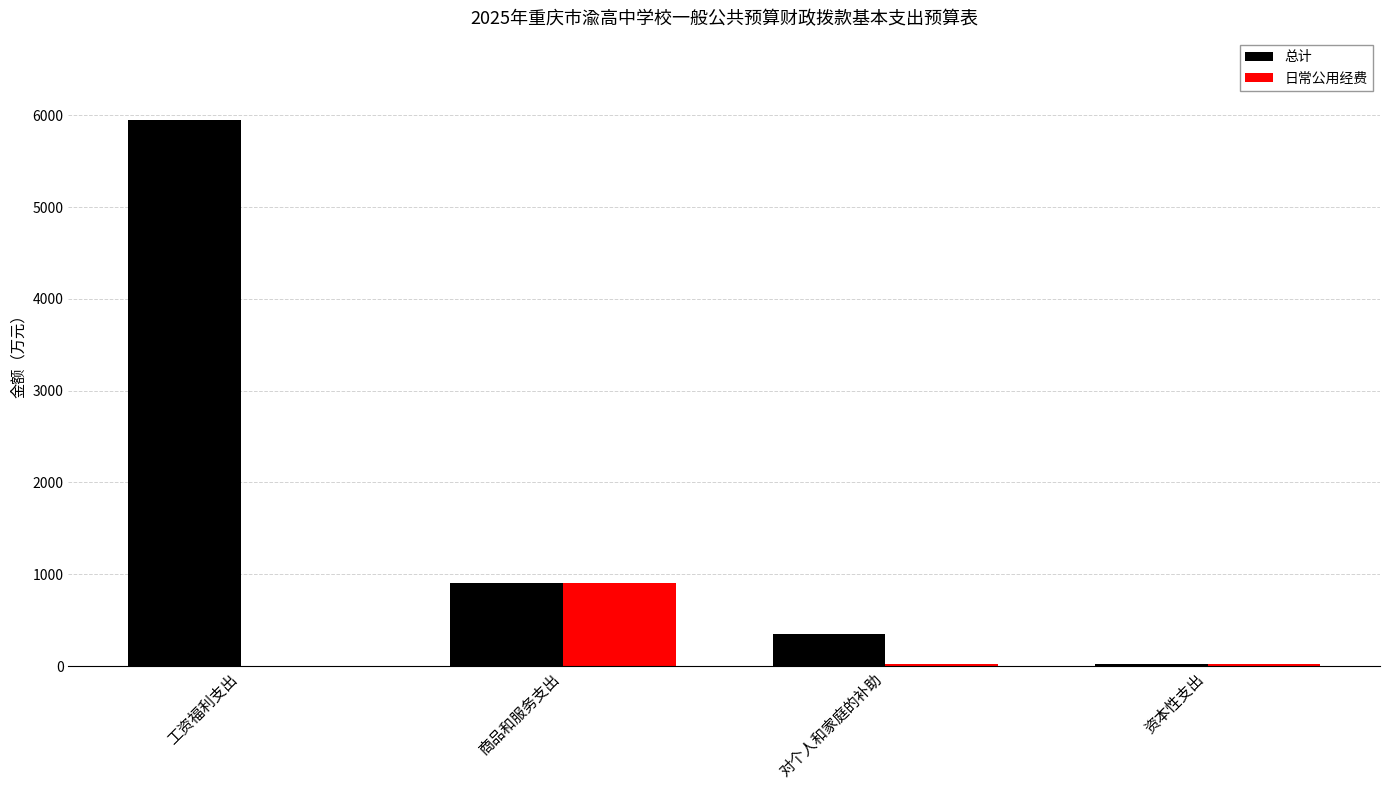

Where is 总计 nearest to the value 2986?

商品和服务支出